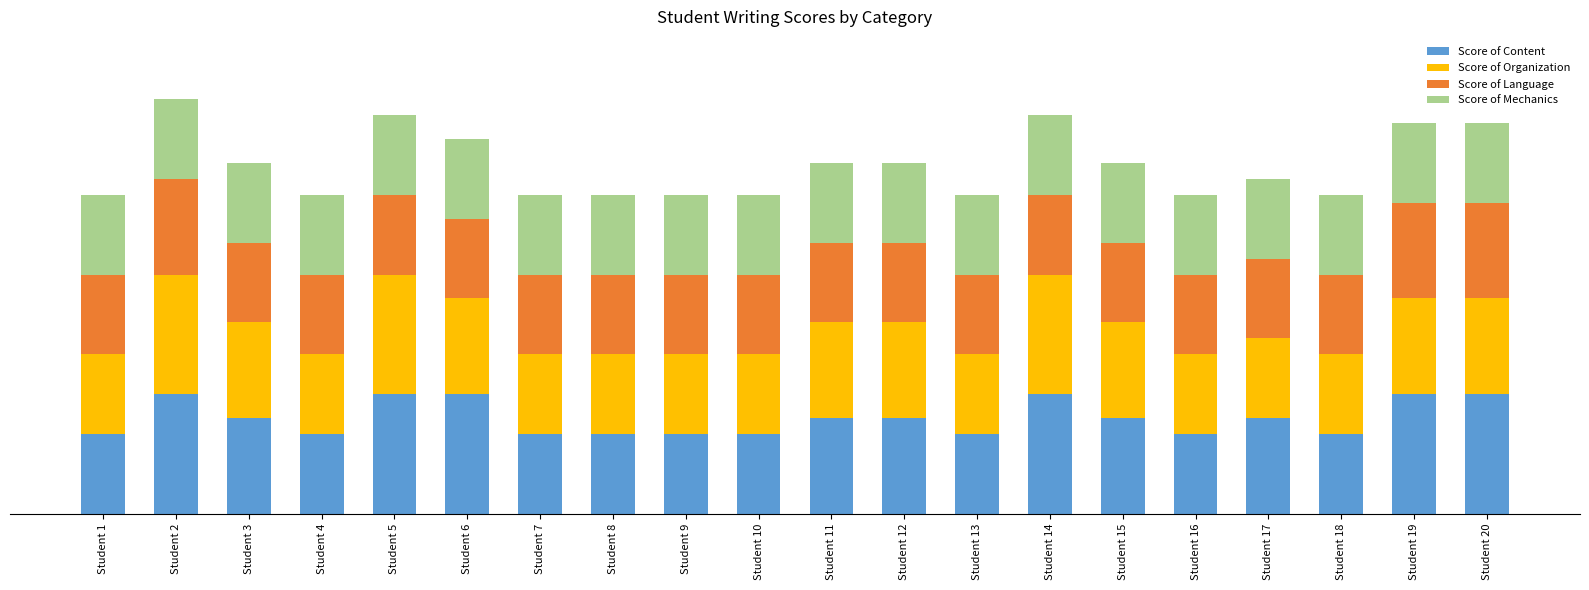

At which category is the sum across all series the highest?

Student 2